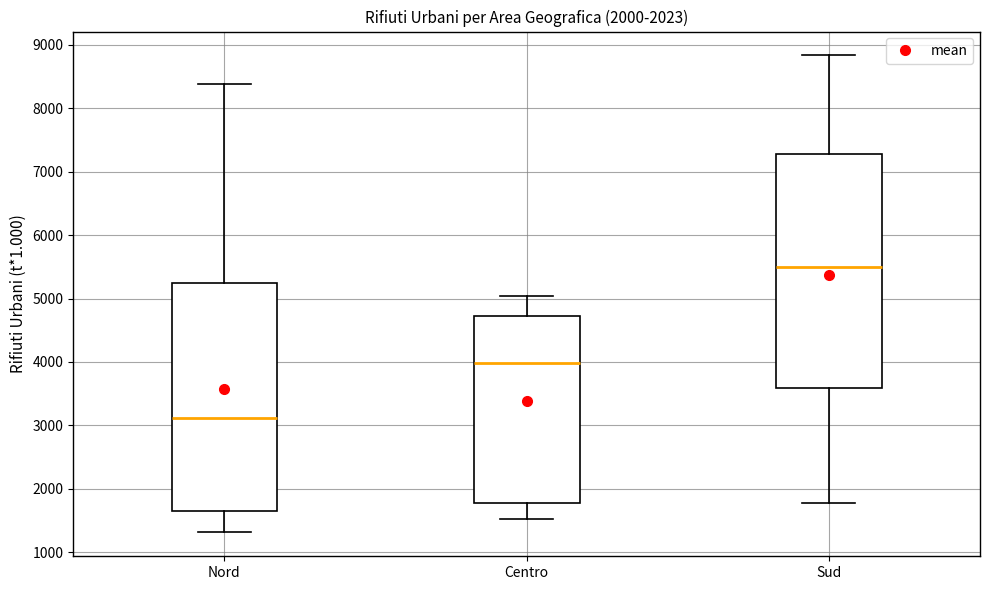

Reading left to right, transcribe this box plot: for each box, give where its median line is, the range the box spans, and where its two whiskers end, as read against the y-axis. The values are not printed on the chart, so give them approximately, as read against the axis.

Nord: median 3100, box 1600 to 5200, whiskers 1300 to 8400
Centro: median 4000, box 1800 to 4700, whiskers 1500 to 5000
Sud: median 5500, box 3600 to 7300, whiskers 1800 to 8800